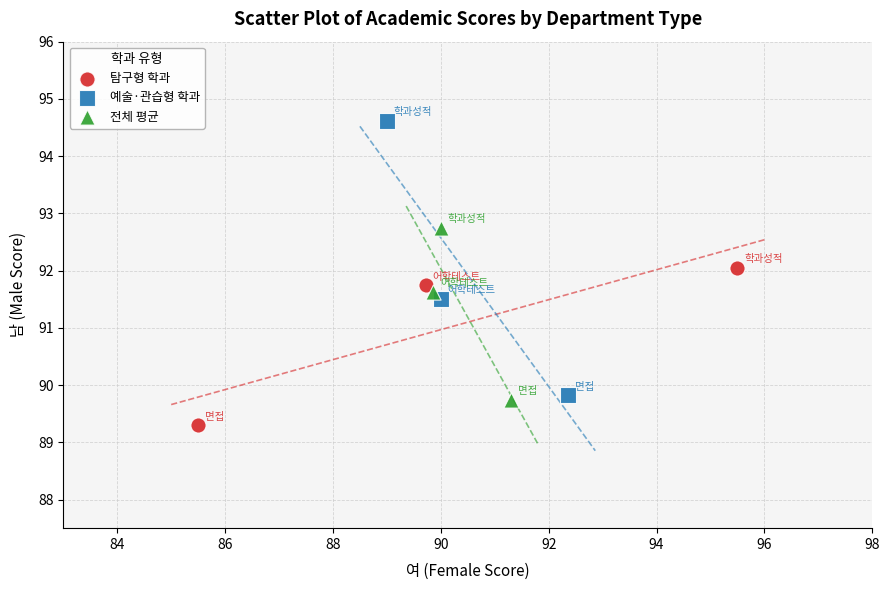

What are all the series names shown in the legend?

탐구형 학과, 예술·관습형 학과, 전체 평균